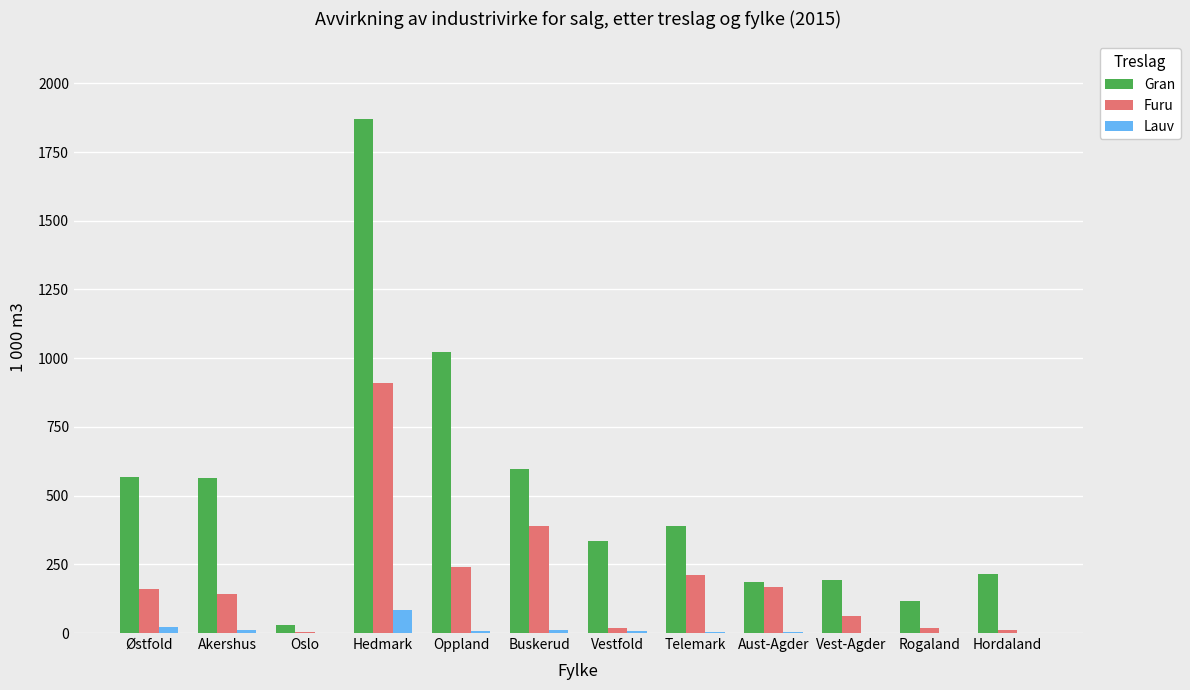

Is the value of Gran at Østfold greater than the value of Lauv at Aust-Agder?

Yes